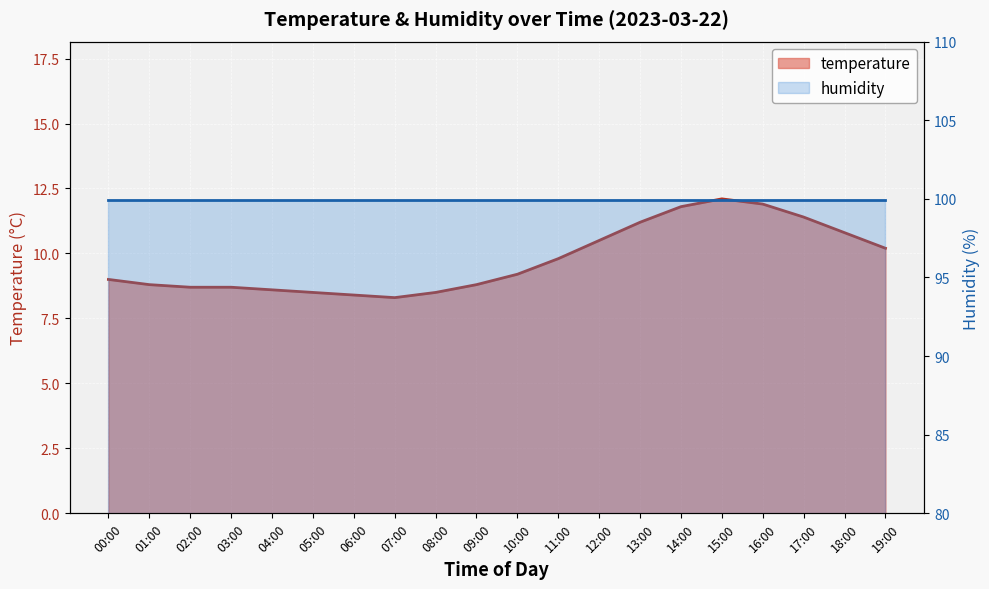

What is the change in value from 07:00 to 19:00?

+1.9